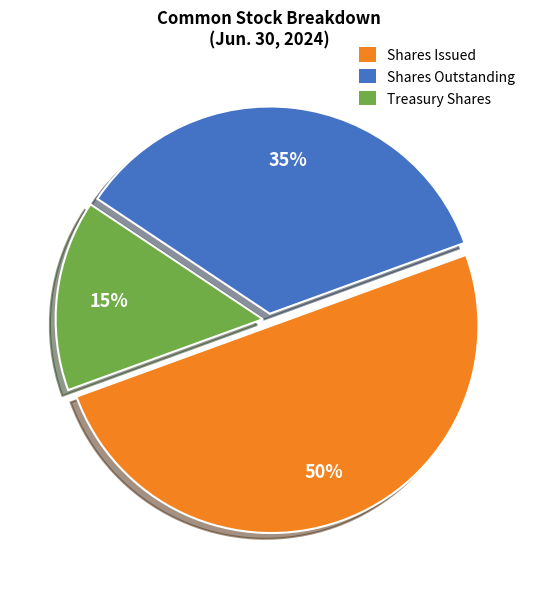

To the nearest percent, what is the difference between the largest and smallest slice percentages?

35%